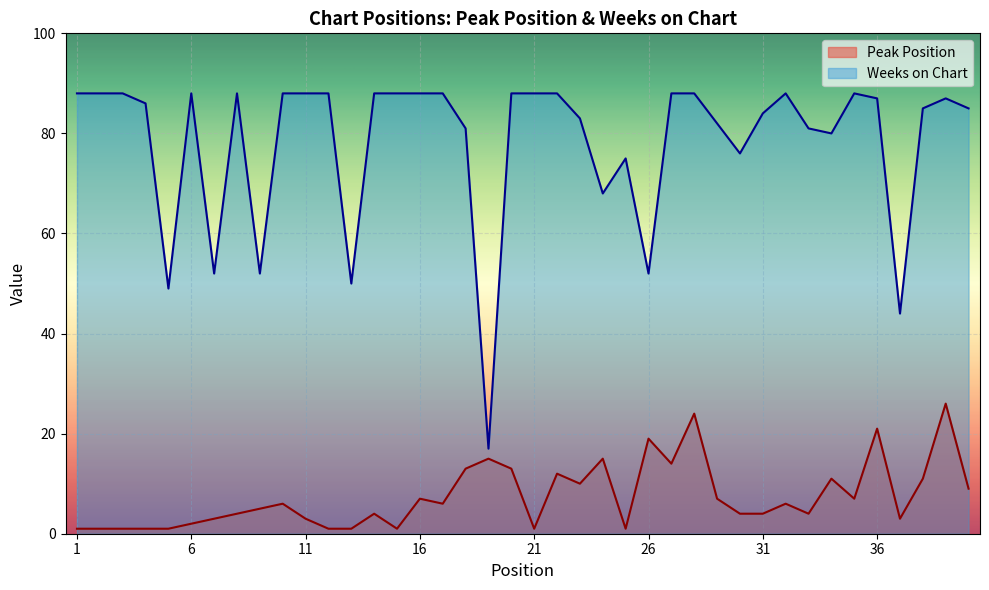

At which label is Weeks on Chart closest to 52?

7